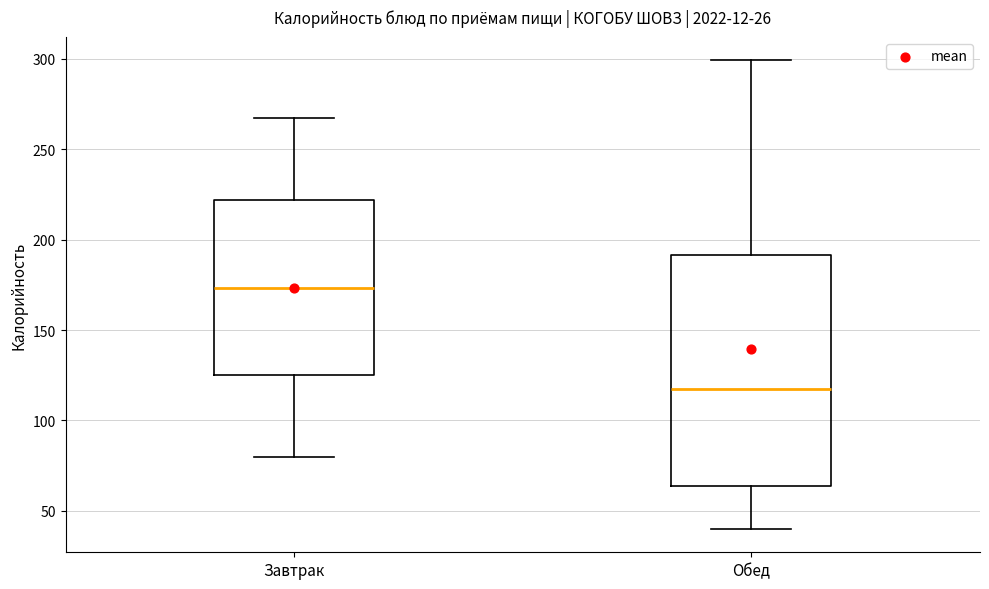

Which box has the highest median line?

Завтрак